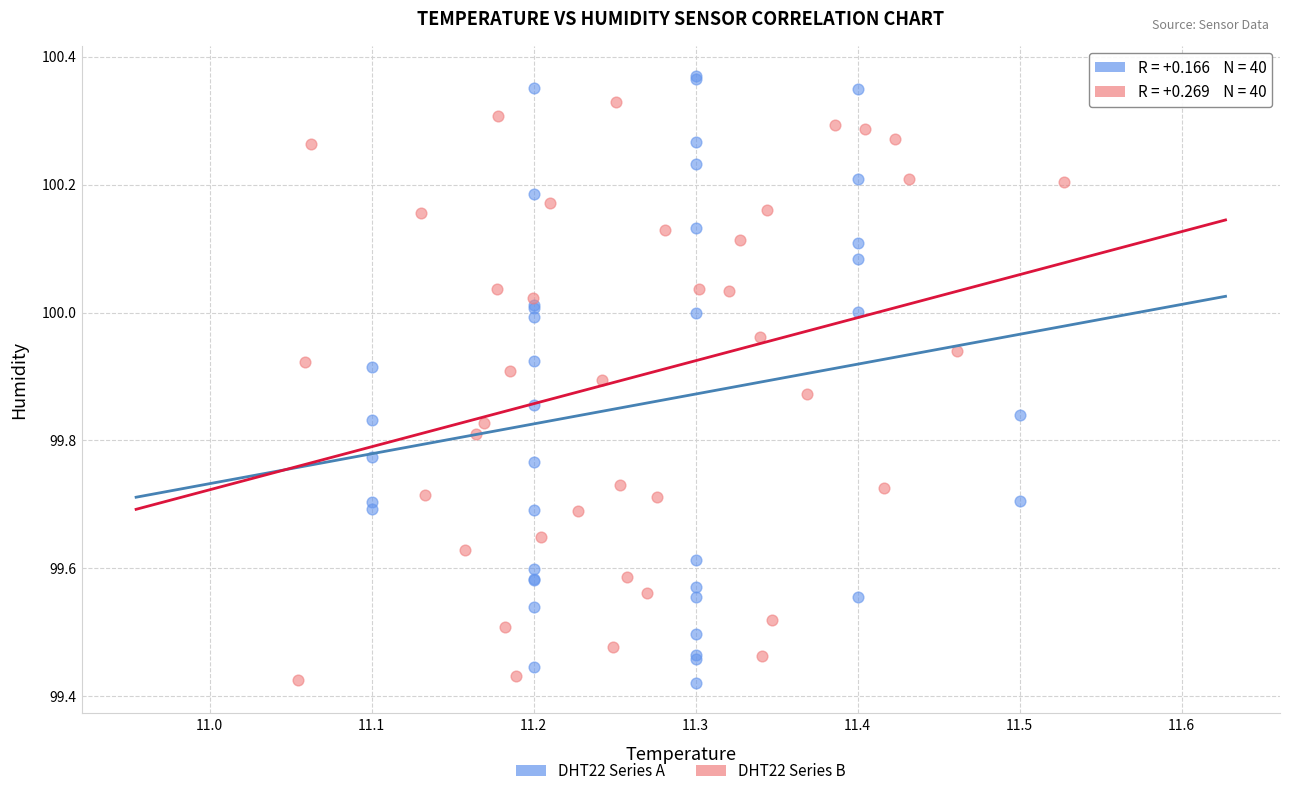

Which series has the widest spread of Y values?

DHT22 Series A